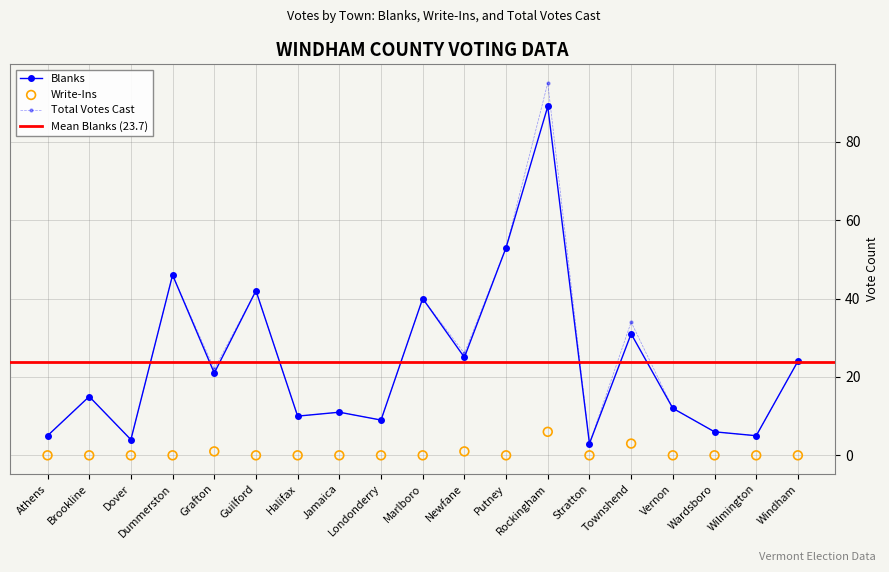

Which series reaches the maximum Y coordinate?

Total Votes Cast